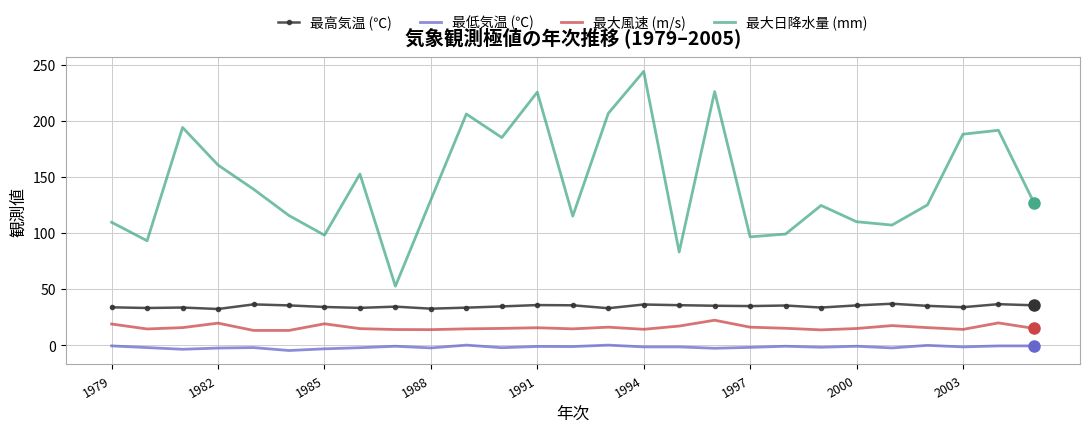

What is the greatest value displayed?

244.0